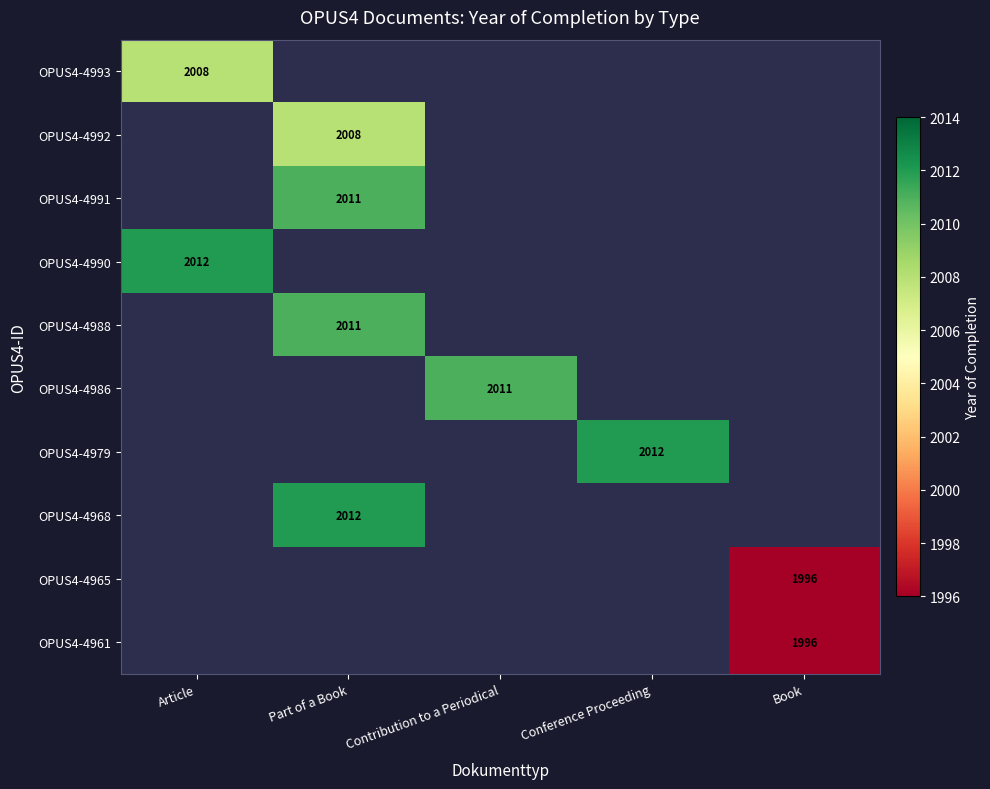

Is it true that OPUS4-4961 equals 1996 at Book?

True